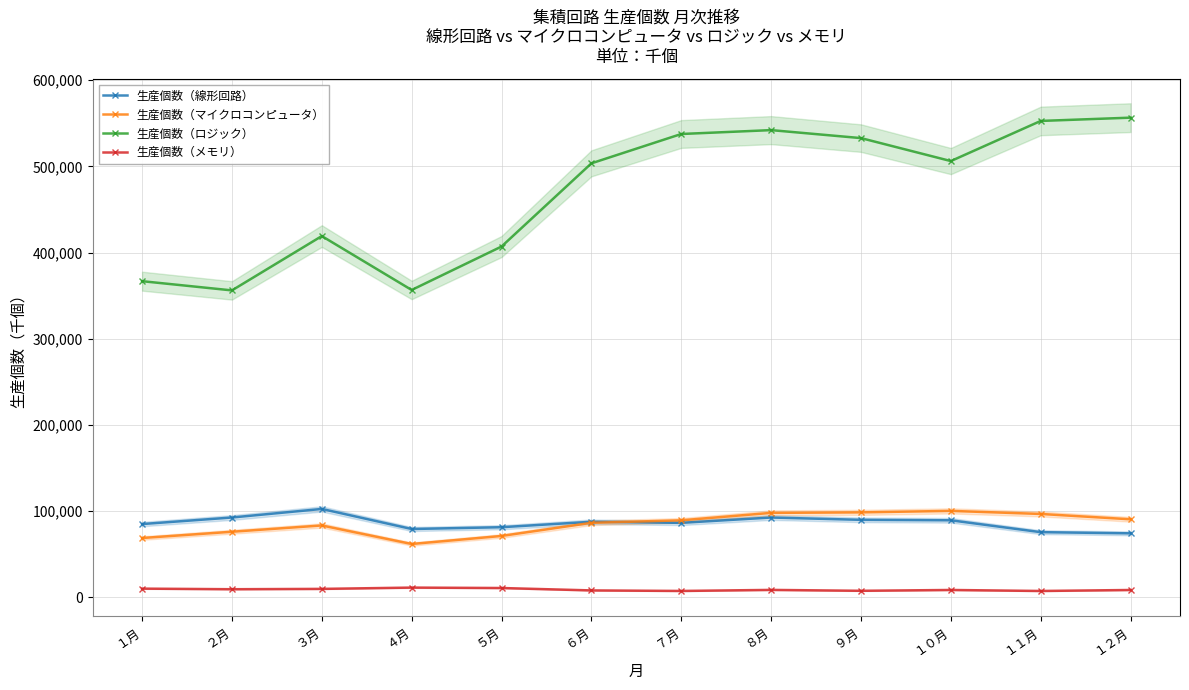

True or false: 生産個数（線形回路） has more than 1 interior local peaks.

True